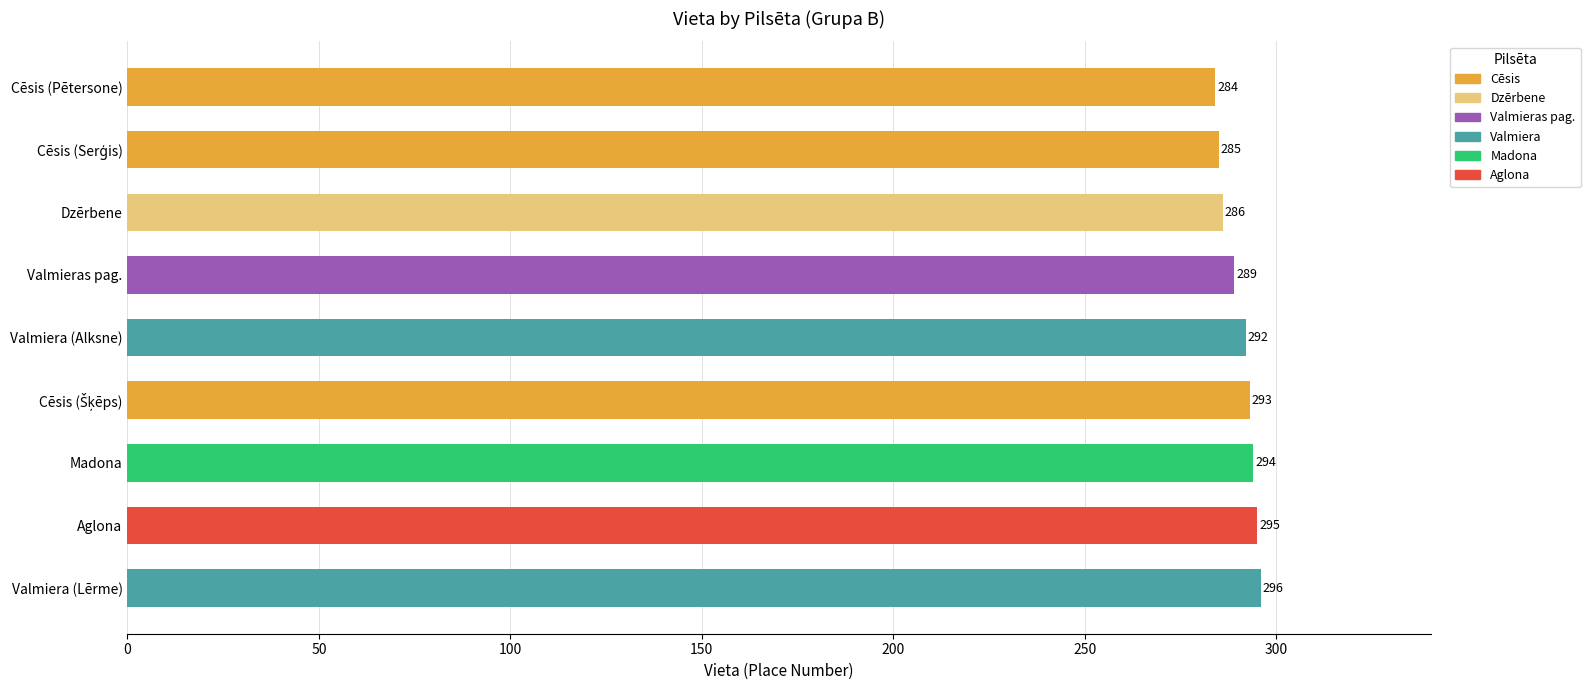

The value at Valmieras pag. is 289. True or false?

True